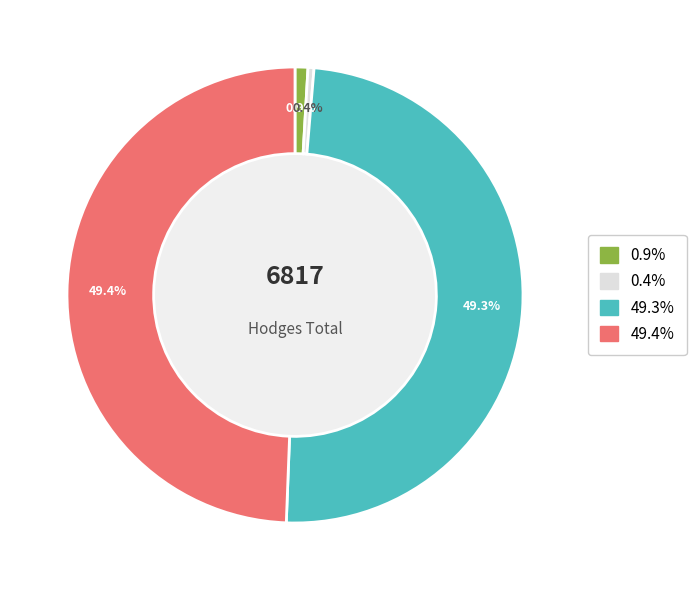

Is there a majority slice in this chart?

No